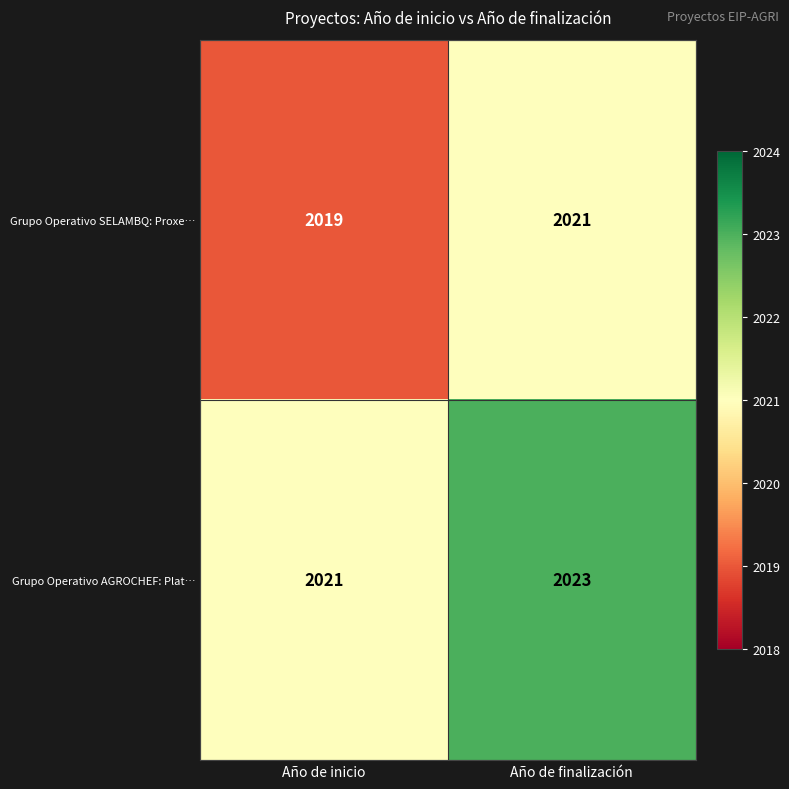

Reading left to right, extract all data points from this chart.

Grupo Operativo SELAMBQ: Proxe…: 2019	2021
Grupo Operativo AGROCHEF: Plat…: 2021	2023